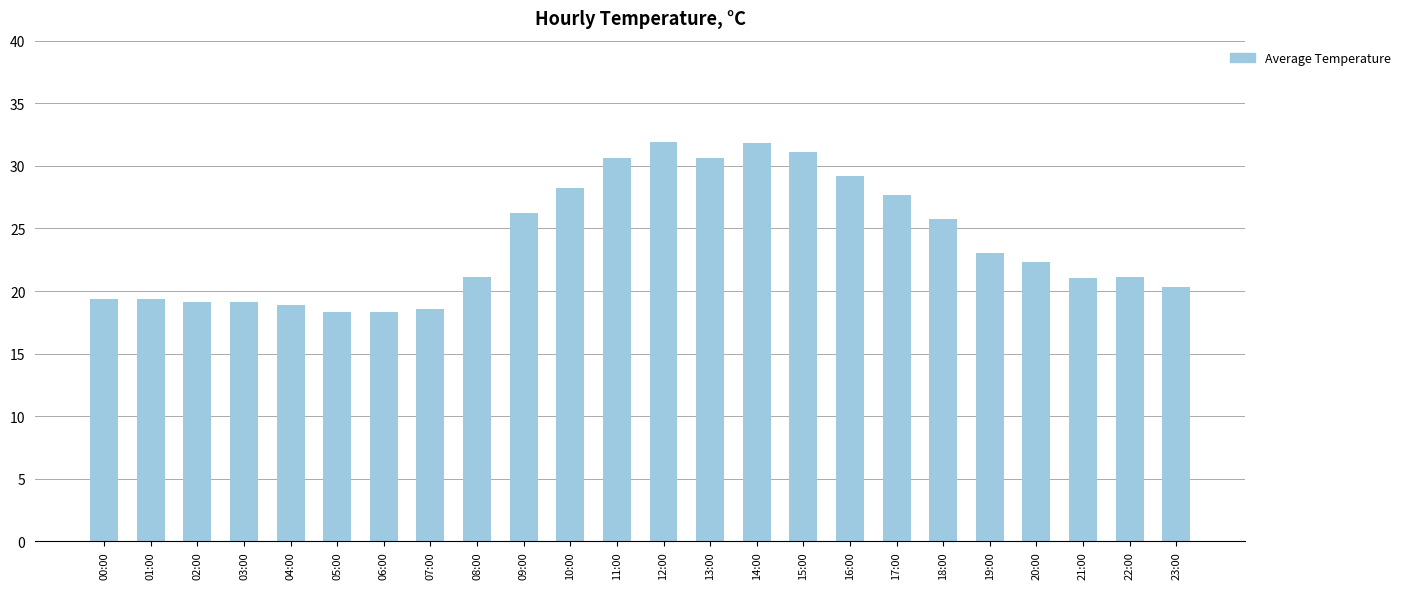

Are the bars horizontal?

No